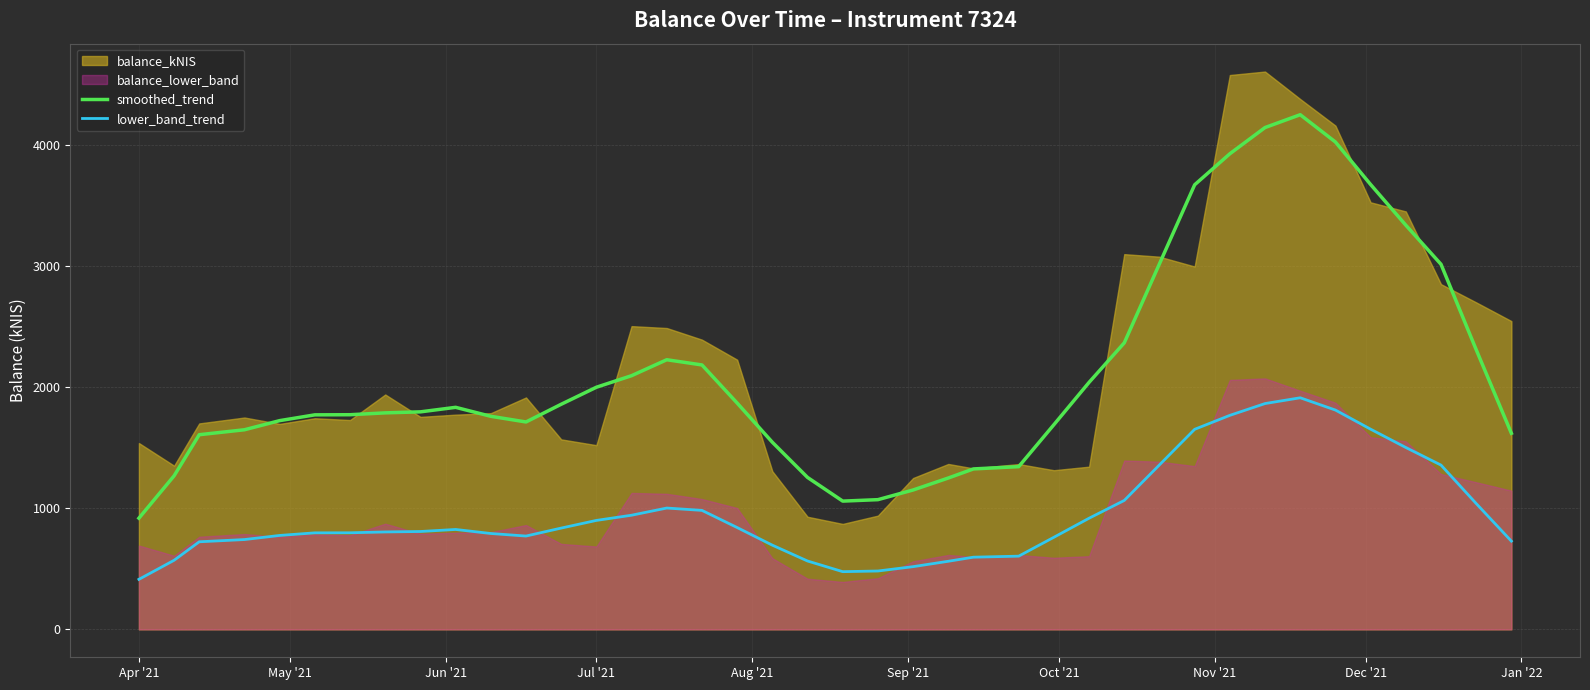

True or false: smoothed_trend and lower_band_trend cross at least once.

False